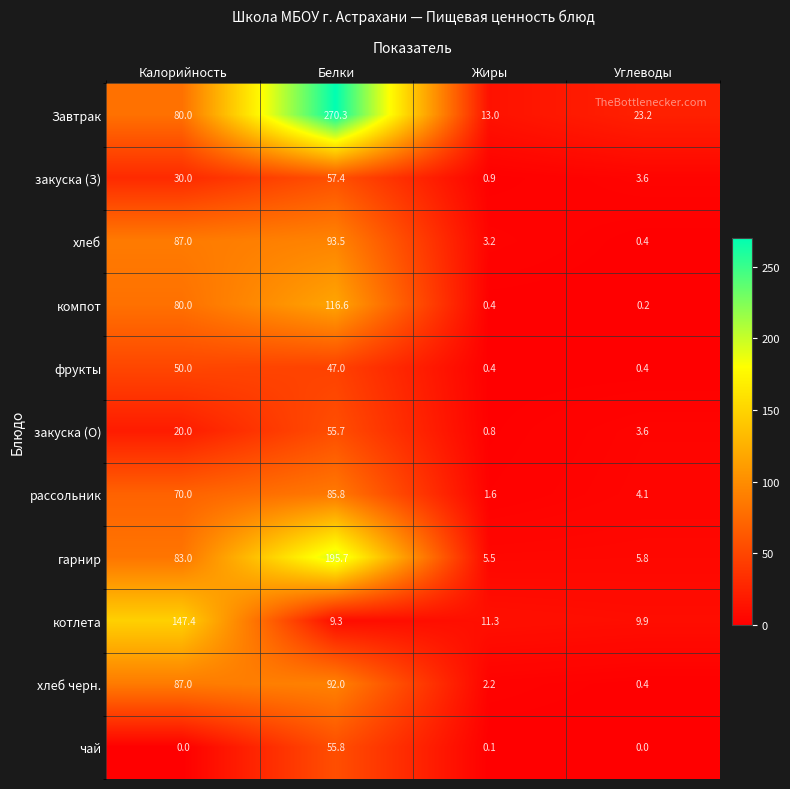

Where is чай nearest to the value 27?

Жиры